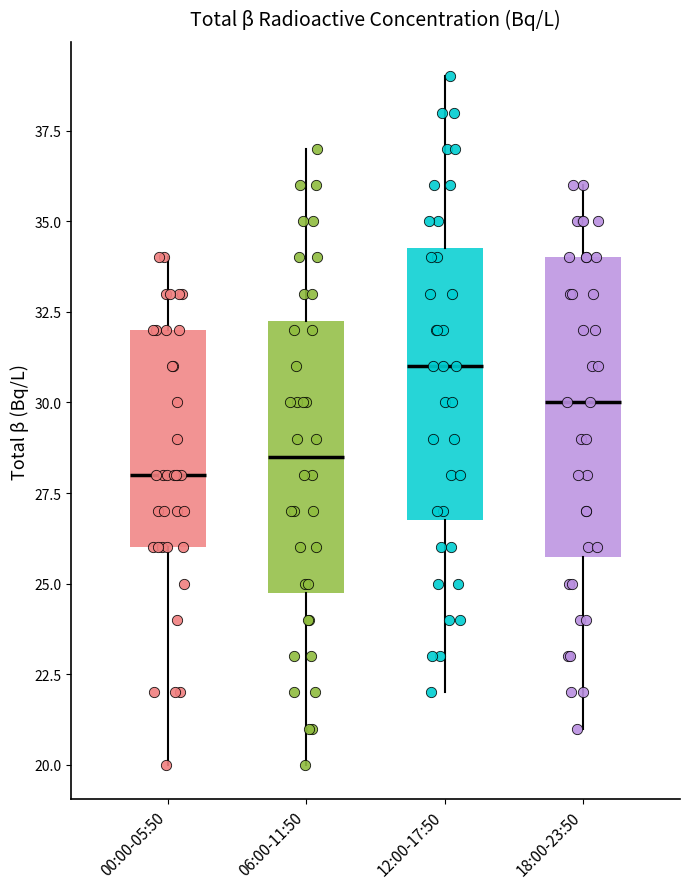

Reading left to right, read every box against the y-axis: the position of its median line, the range the box covers, and the ends of its whiskers. The values are not printed on the chart, so give them approximately, as read against the axis.

00:00-05:50: median 28.0, box 26.0 to 32.0, whiskers 20.0 to 34.0
06:00-11:50: median 28.5, box 25.0 to 32.5, whiskers 20.0 to 37.0
12:00-17:50: median 31.0, box 27.0 to 34.5, whiskers 22.0 to 39.0
18:00-23:50: median 30.0, box 26.0 to 34.0, whiskers 21.0 to 36.0